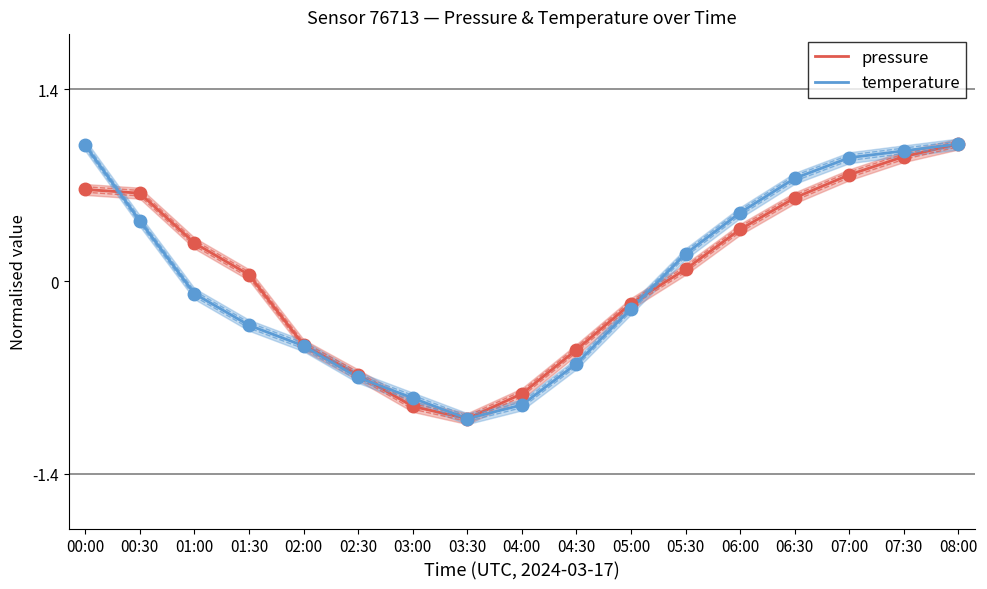

Which category has the lowest value in the pressure series?

03:30